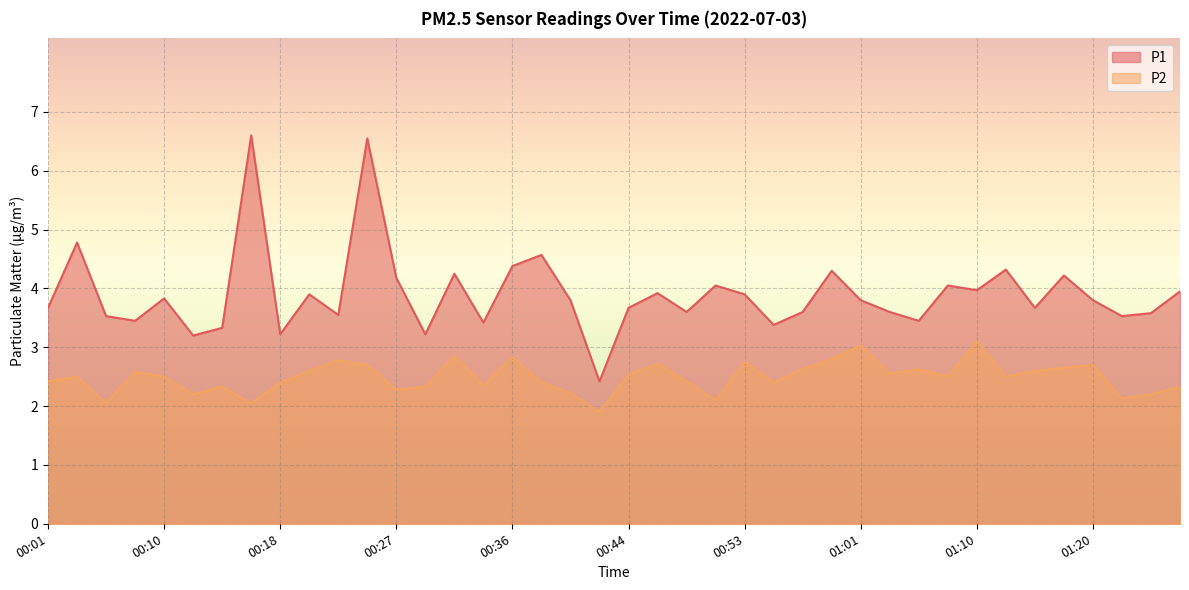

True or false: P1 has a value of 1.3 at 01:03.

False